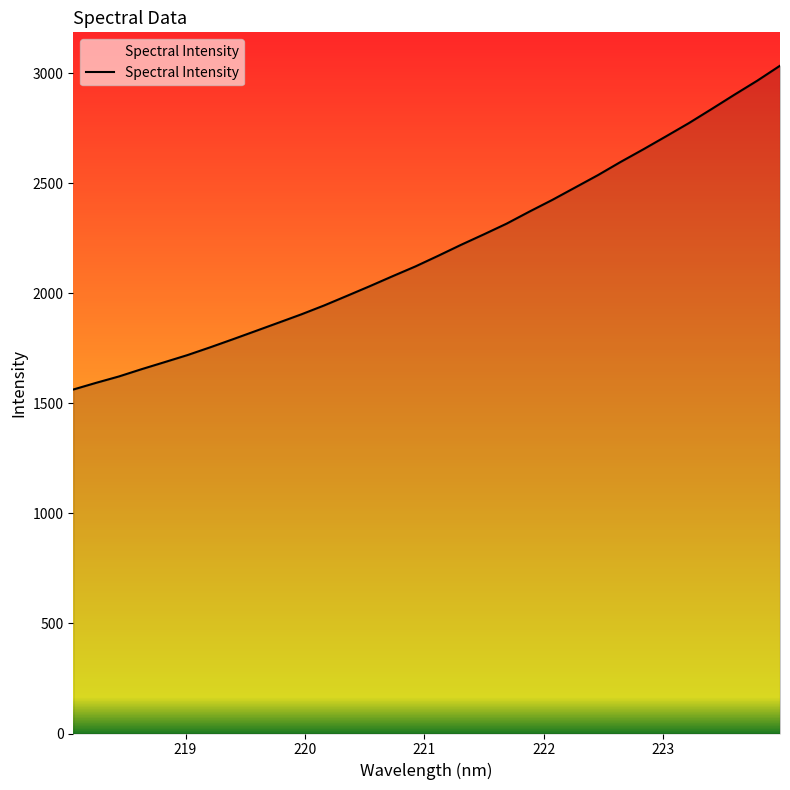

What is the maximum value shown in the chart?

3033.8